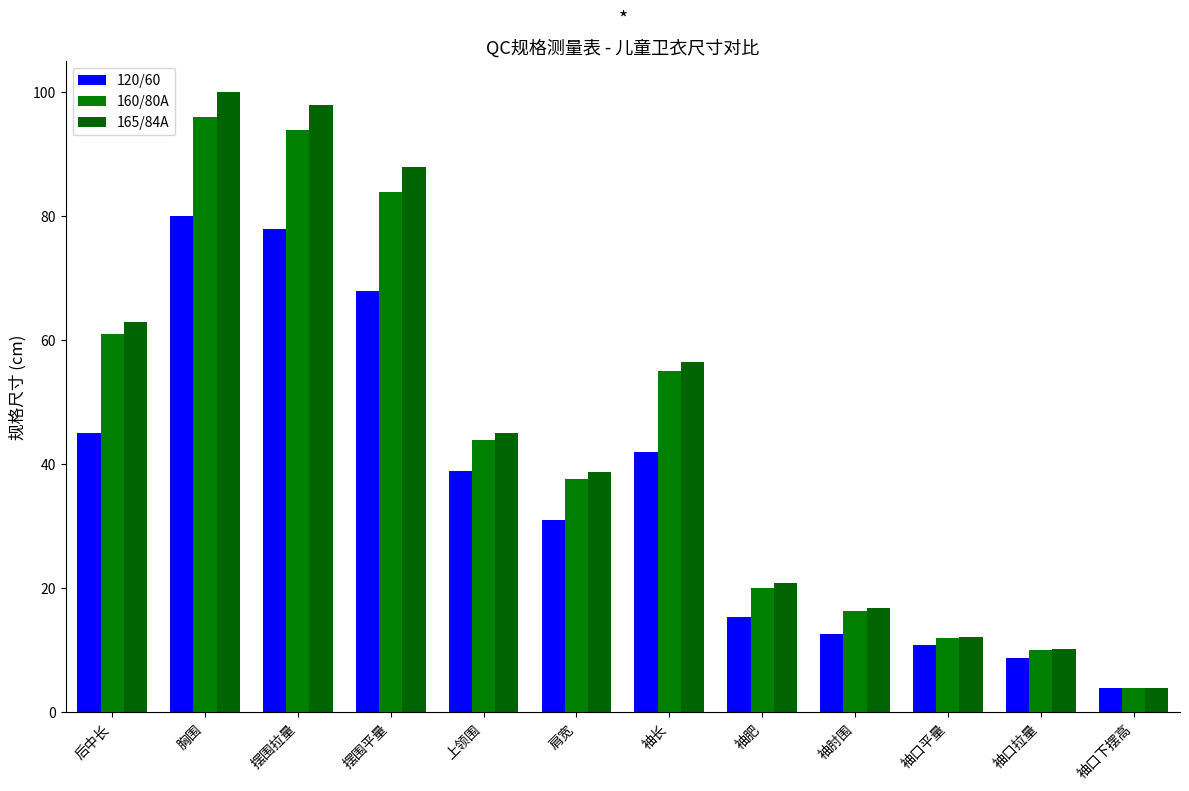

Reading left to right, what are all the values shown in this chart?

120/60: 45.0	80.0	78.0	68.0	39.0	31.0	42.0	15.3	12.7	10.8	8.8	4.0
160/80A: 61.0	96.0	94.0	84.0	44.0	37.6	55.0	20.1	16.3	12.0	10.0	4.0
165/84A: 63.0	100.0	98.0	88.0	45.0	38.8	56.5	20.9	16.9	12.2	10.2	4.0